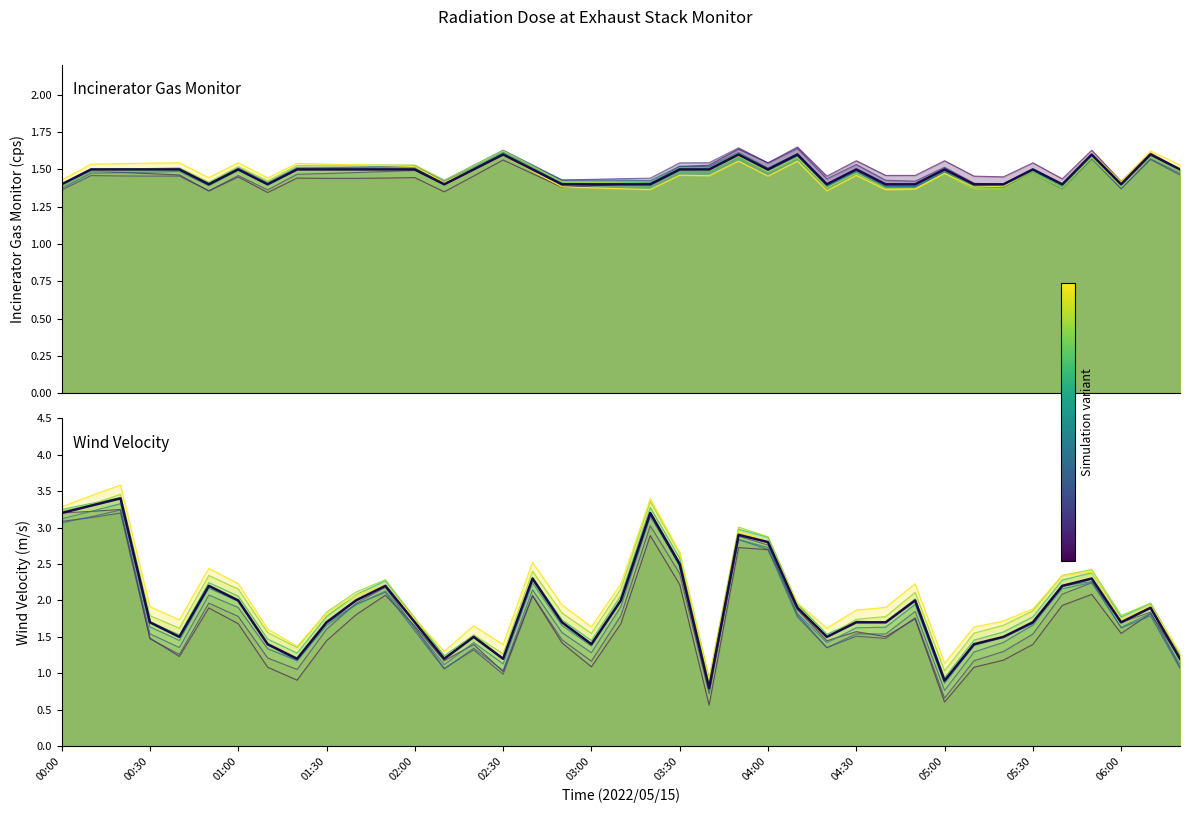

At 00:30, list the series in order from largest to smallest.

Wind Velocity (m/s), Incinerator Gas Monitor (cps)